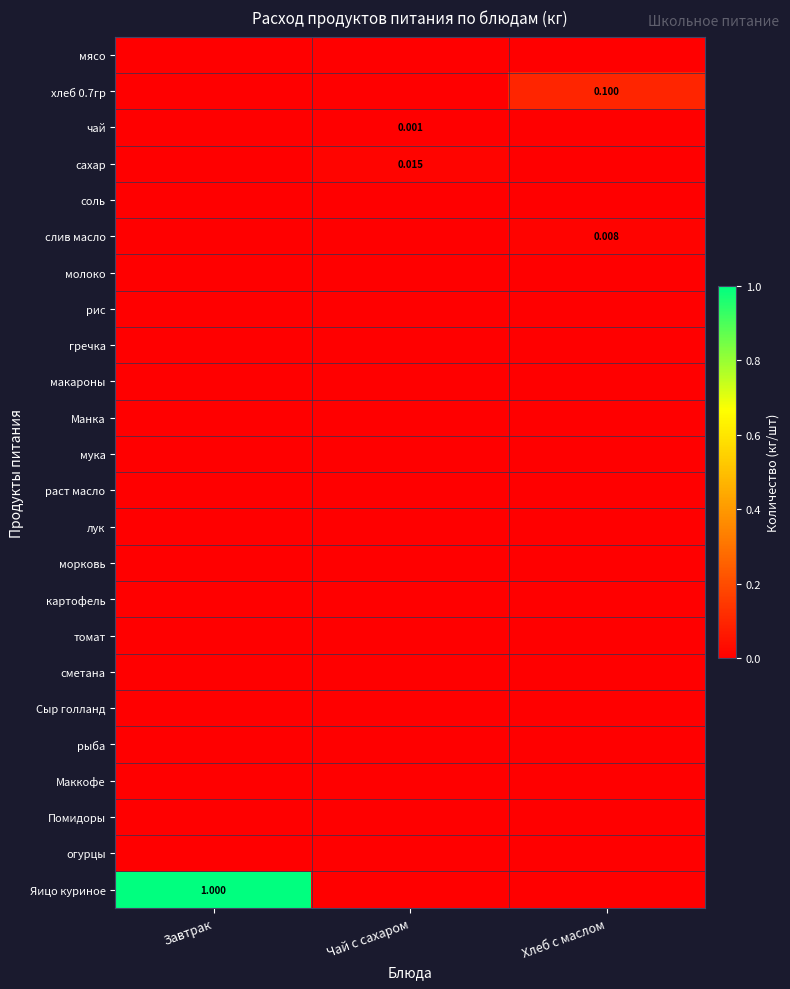

What is the spread (max minus min) of values at Завтрак?

1.0